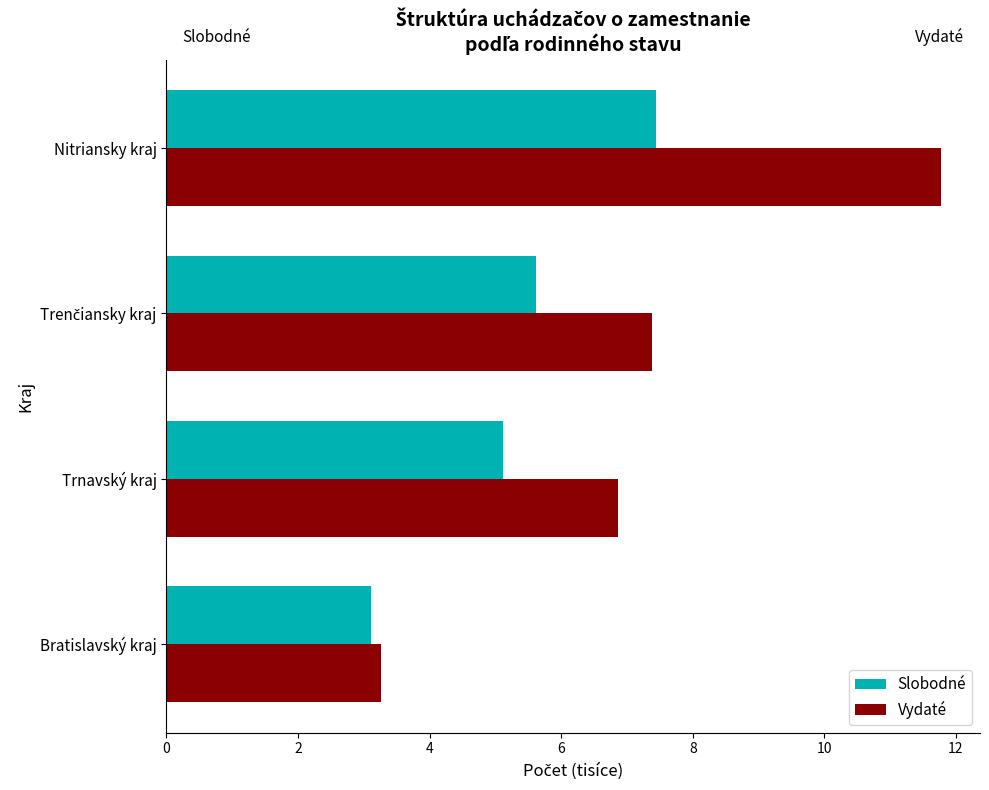

What is the minimum value shown in the chart?

3.1